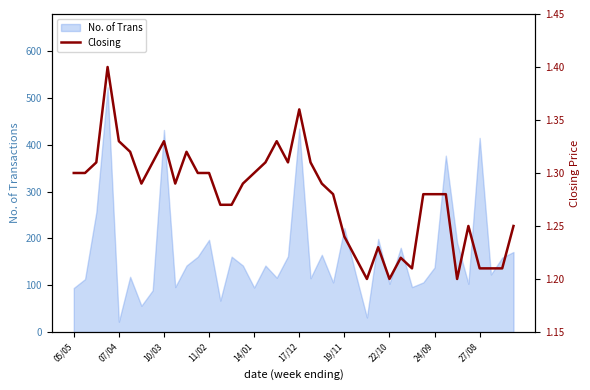

What is the lowest value of the No. of Trans series?

22